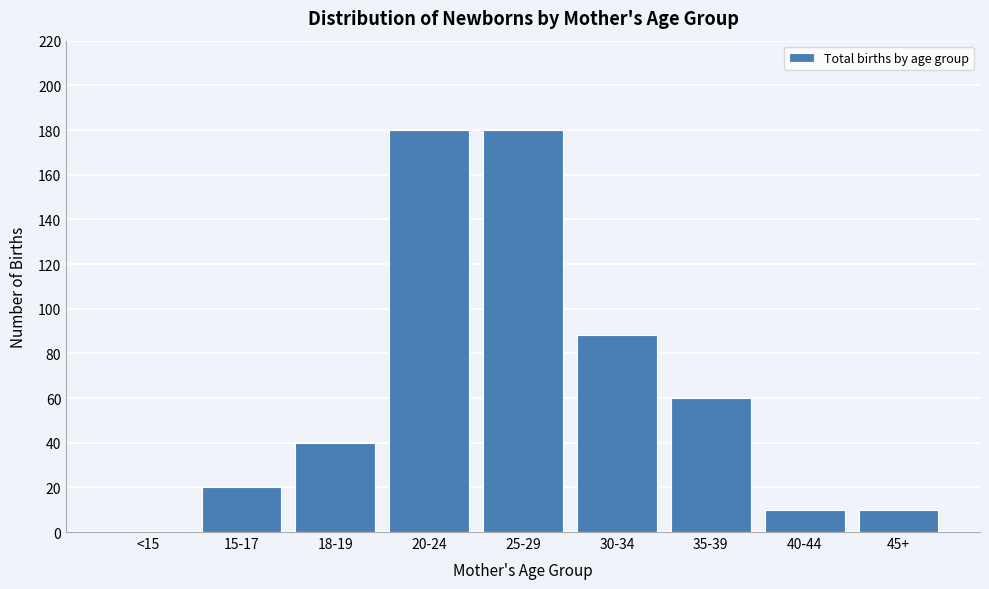

Reading left to right, what are all the values shown in this chart?

<15=0	15-17=20	18-19=40	20-24=180	25-29=180	30-34=88	35-39=60	40-44=10	45+=10